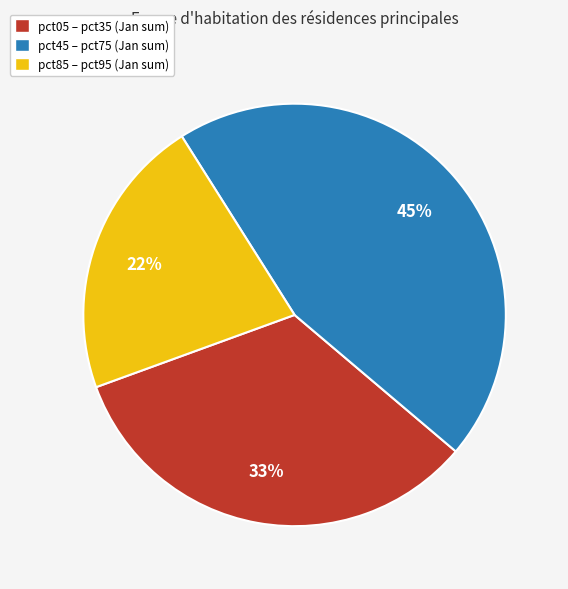

How many segments does this pie chart have?

3